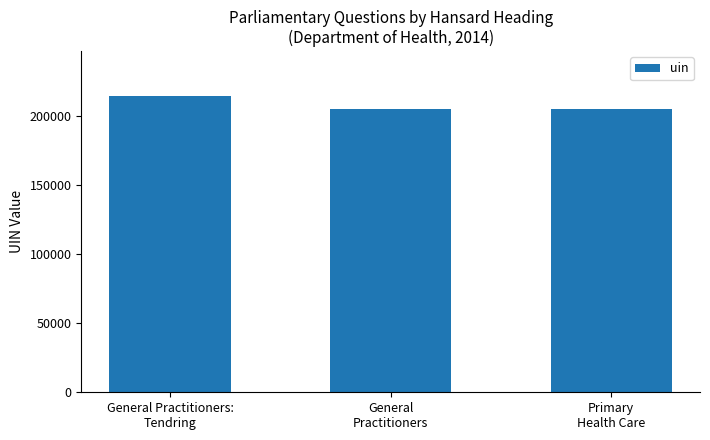

Read the value at General Practitioners:
Tendring, to the nearest 100.

214300